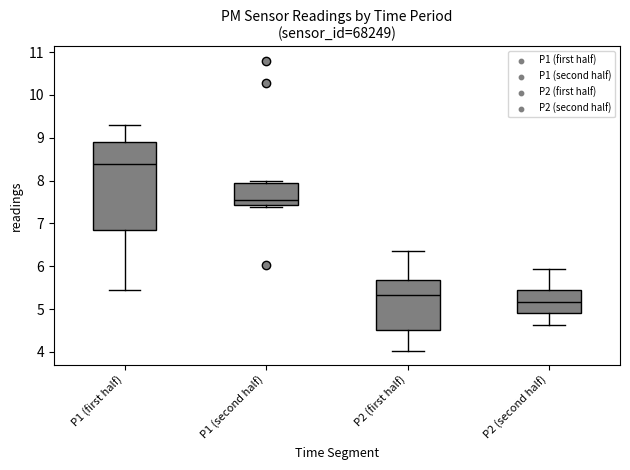

Where does the lower whisker of the box for P2 (first half) end on the y-axis? The values are not printed on the chart, so give them approximately, as read against the axis.

4.0